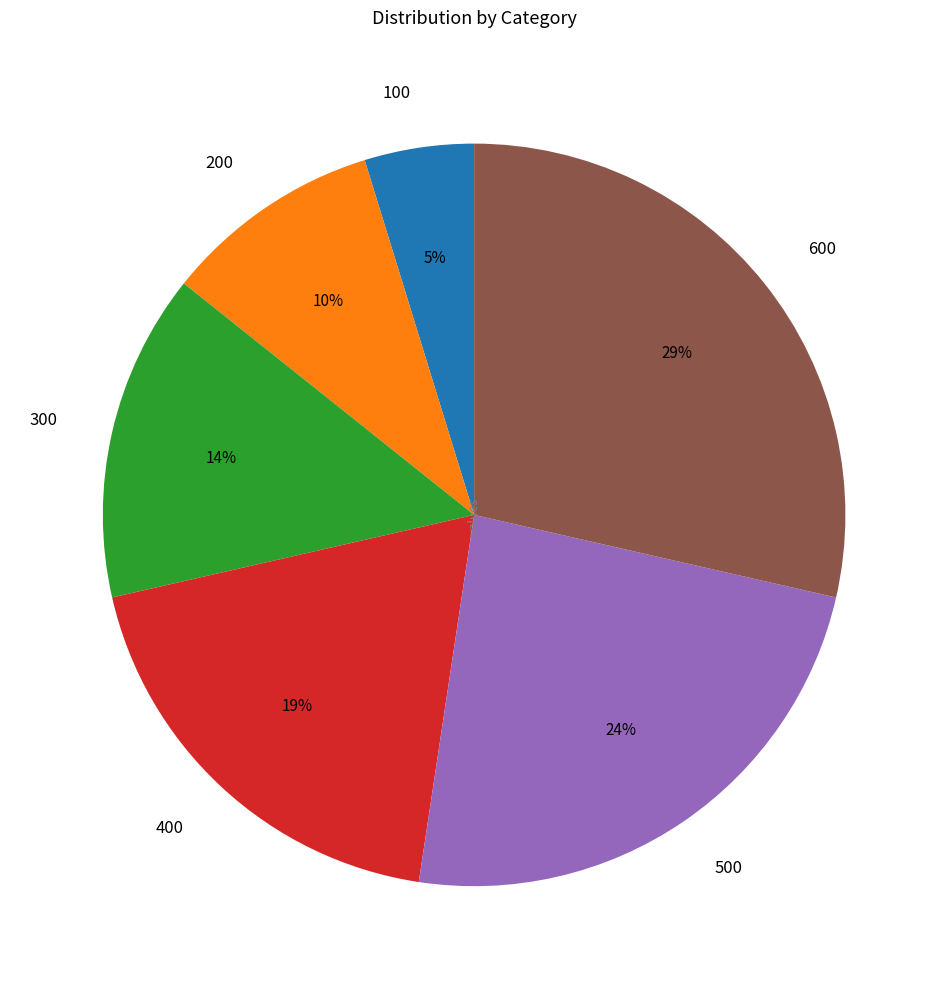

How many slices are in this pie chart?

6